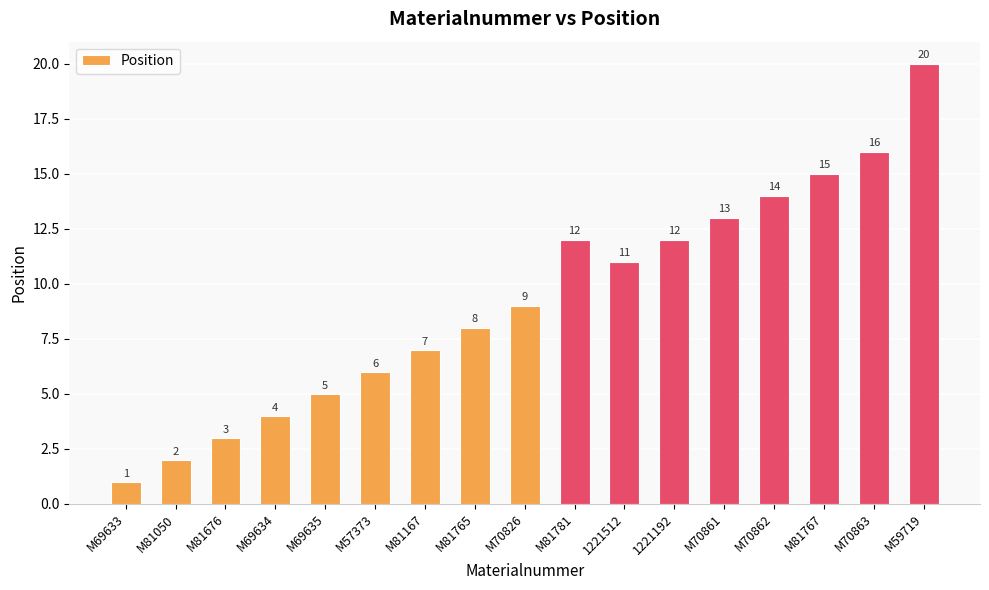

What value does the data have at M70863, to the nearest 10?

20